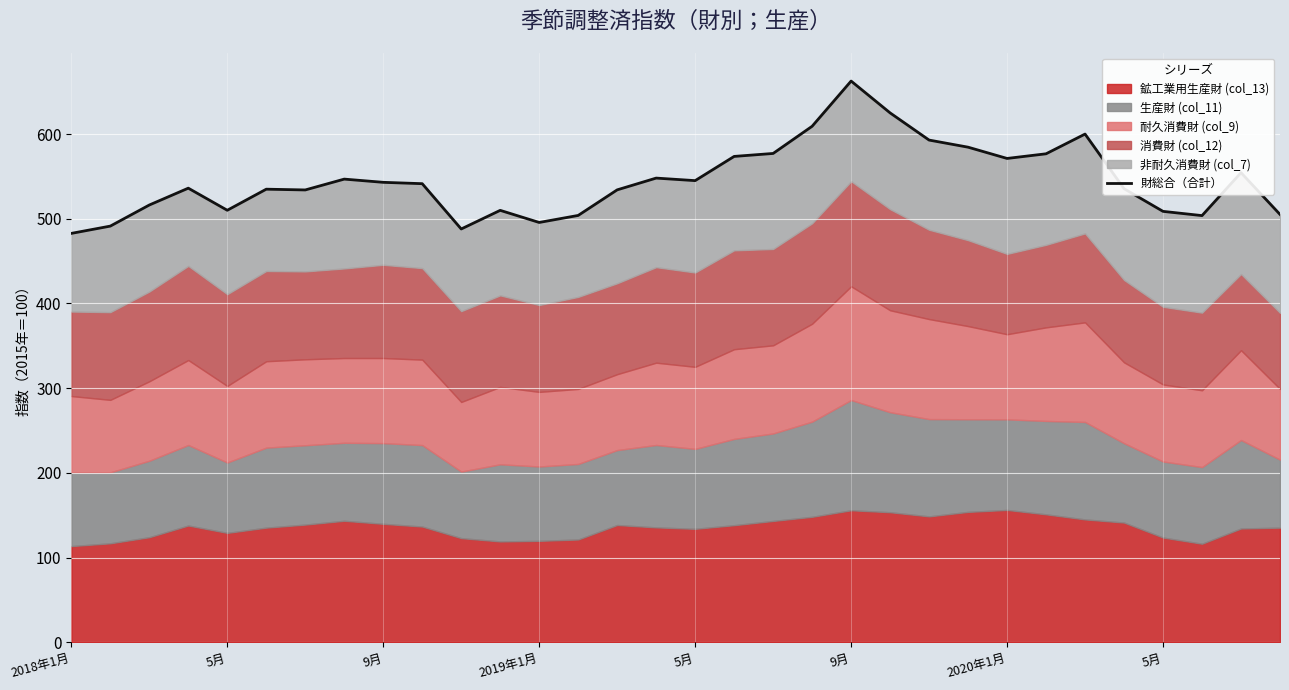

How many categories are shown in the chart?

32